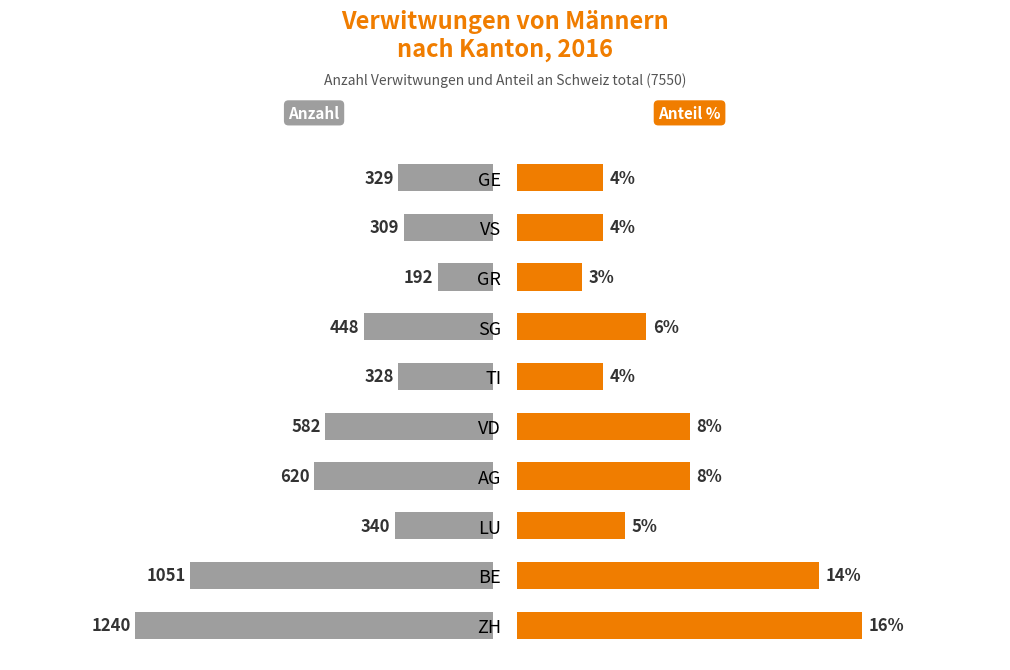

Which series has the largest range (max minus min)?

Anzahl